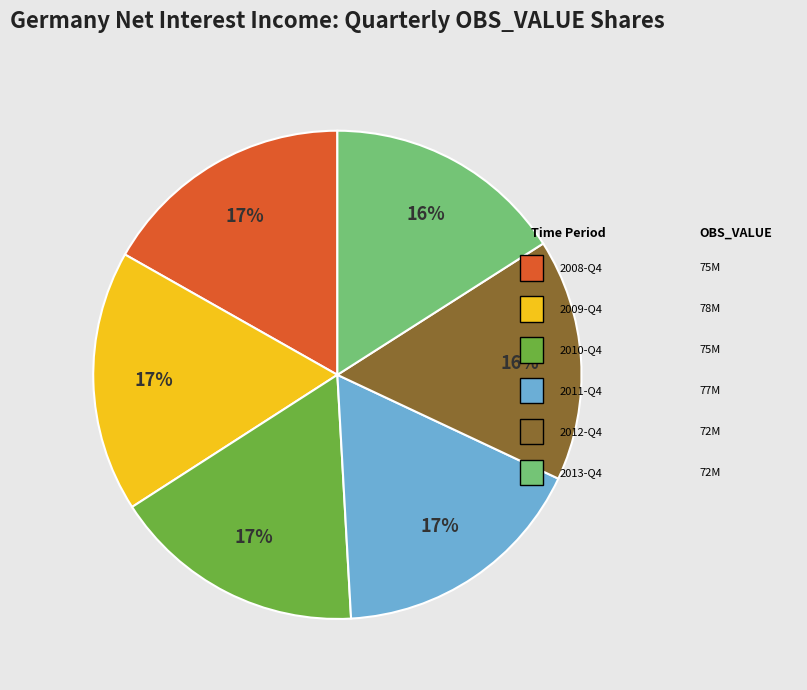

Is there a majority slice in this chart?

No